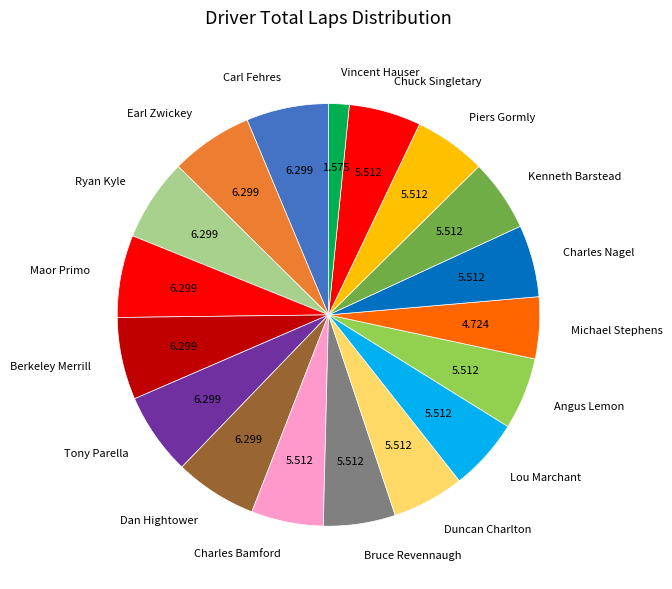

Combined, do Berkeley Merrill and Charles Bamford account for over 50%?

No